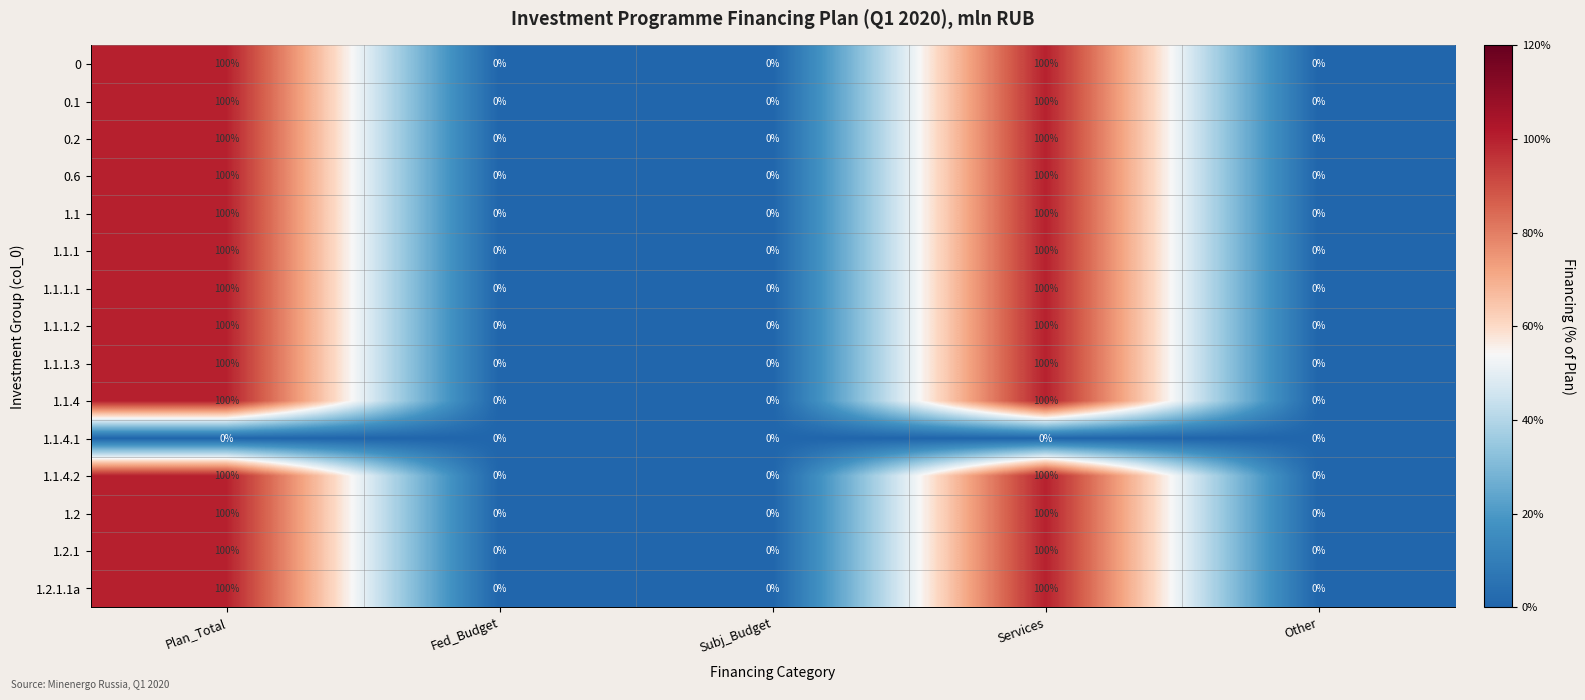

The 1.1 series shows 0 at Fed_Budget. True or false?

True